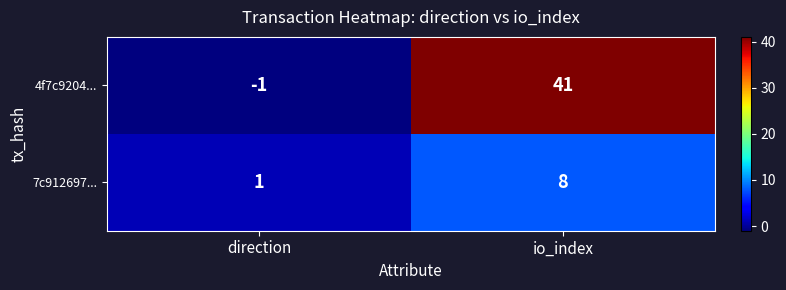

Reading right to left, transcribe all the data shown in this chart.

4f7c9204...: io_index=41	direction=-1
7c912697...: io_index=8	direction=1